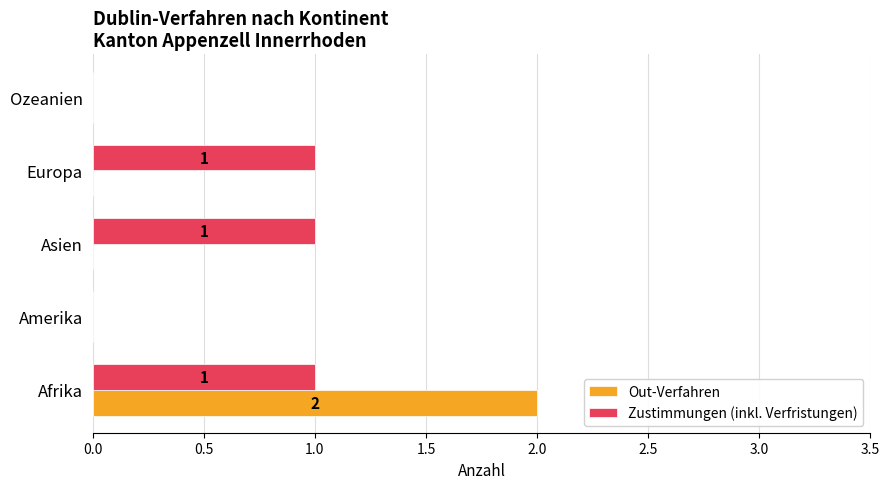

Which series has the largest total across all categories?

Zustimmungen (inkl. Verfristungen)